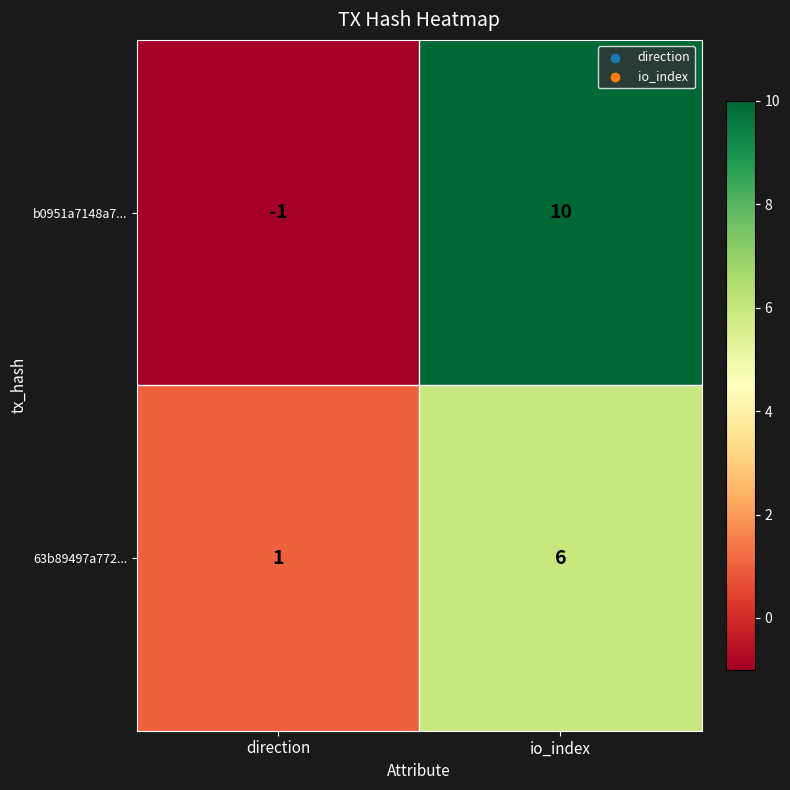

The 63b89497a772... series shows 2 at direction. True or false?

False